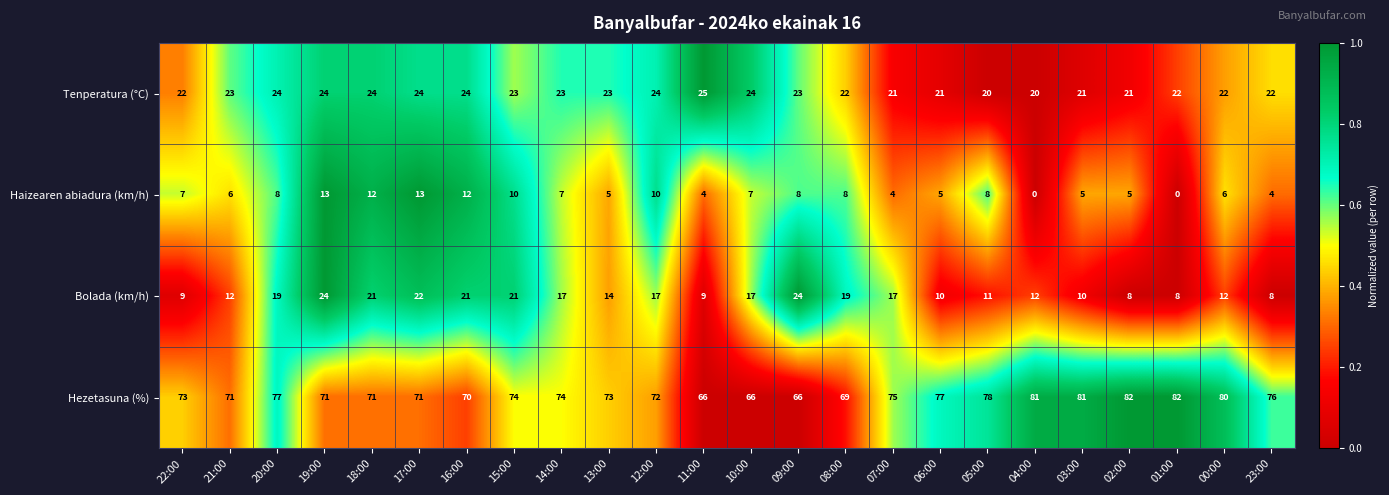

List the series in order of their peak value, highest first.

Hezetasuna (%), Tenperatura (°C), Bolada (km/h), Haizearen abiadura (km/h)